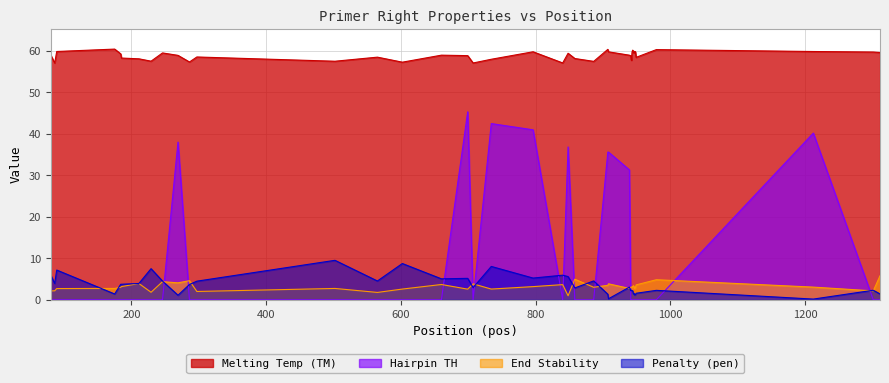

List the series in order of their peak value, lowest first.

End Stability, Penalty (pen), Hairpin TH, Melting Temp (TM)